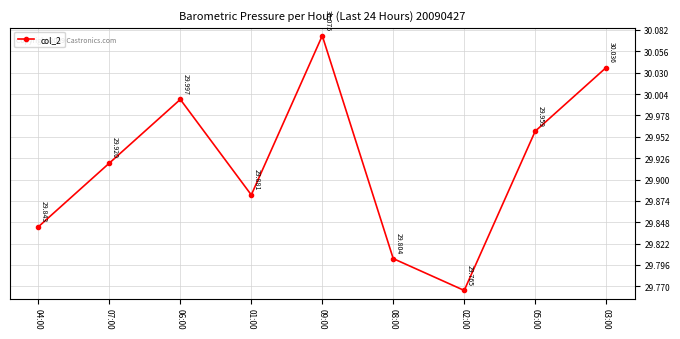

Reading right to left, list all the values displayed in this chart.

03:00=30.0	05:00=30.0	02:00=29.8	08:00=29.8	09:00=30.1	01:00=29.9	06:00=30.0	07:00=29.9	04:00=29.8